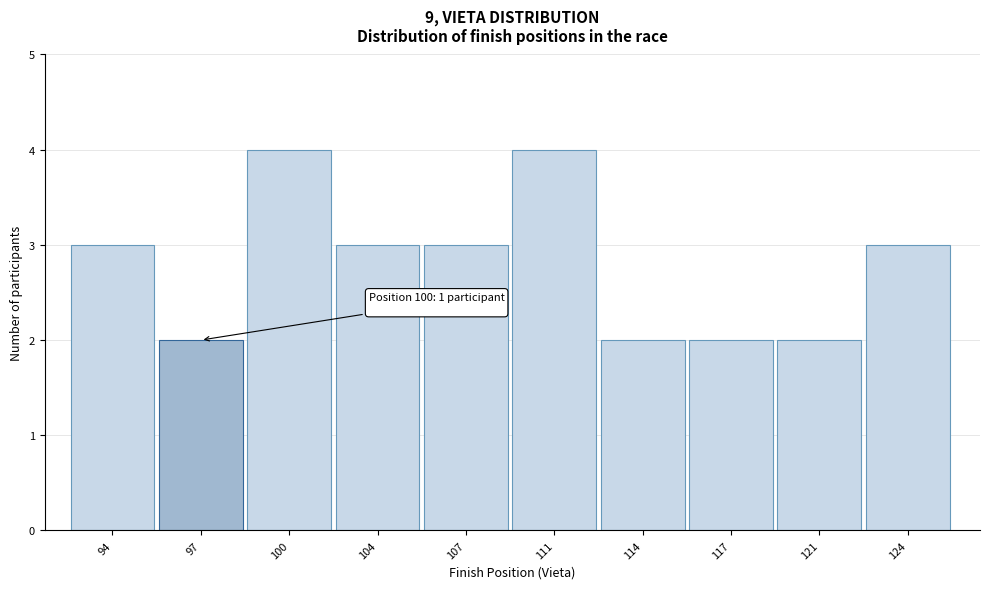

Reading left to right, extract all data points from this chart.

3	2	4	3	3	4	2	2	2	3